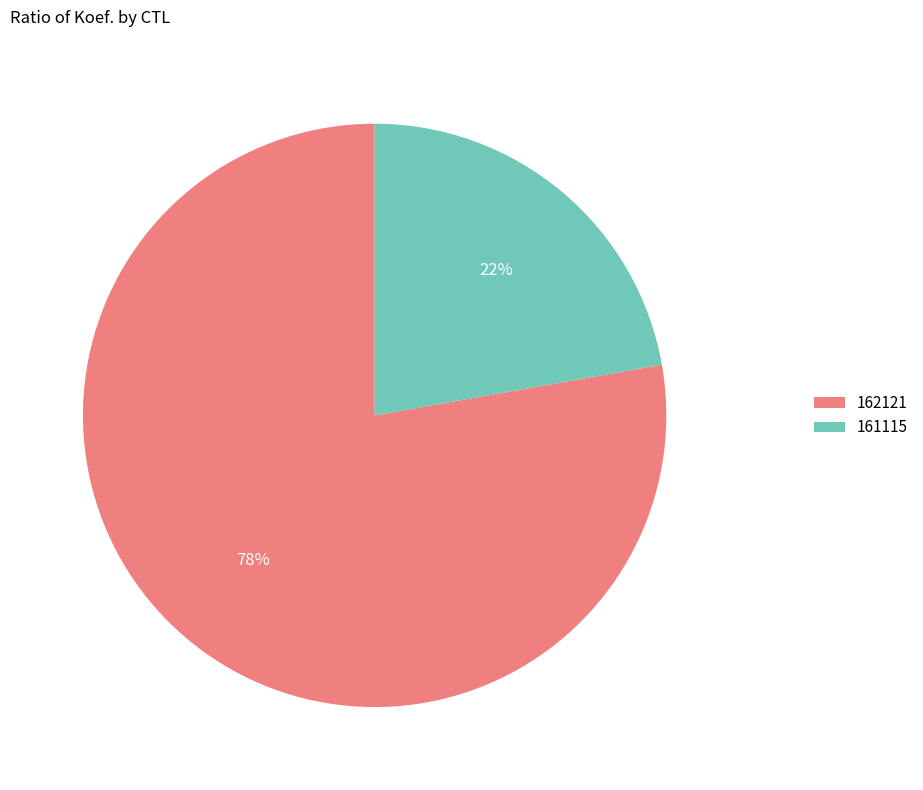

True or false: 161115 accounts for 28% of the total.

False